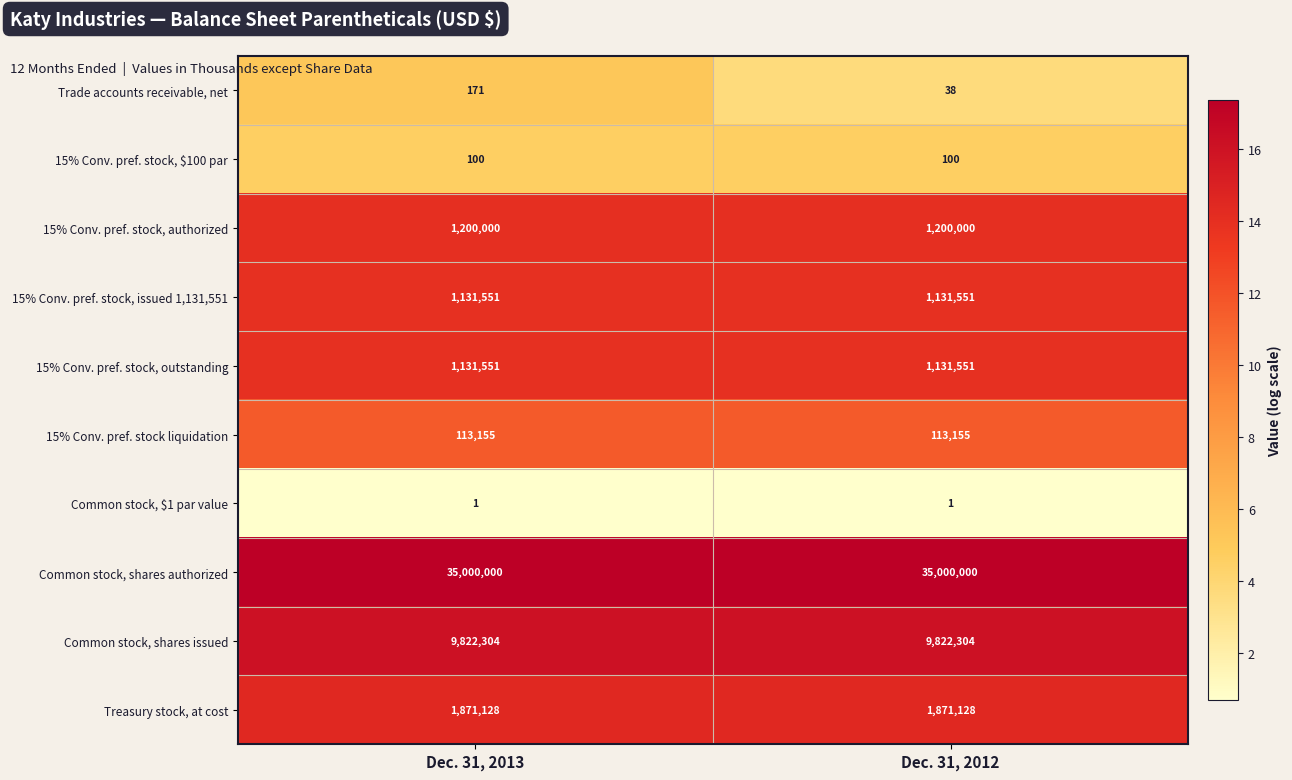

Which series has the widest spread of values?

Trade accounts receivable, net